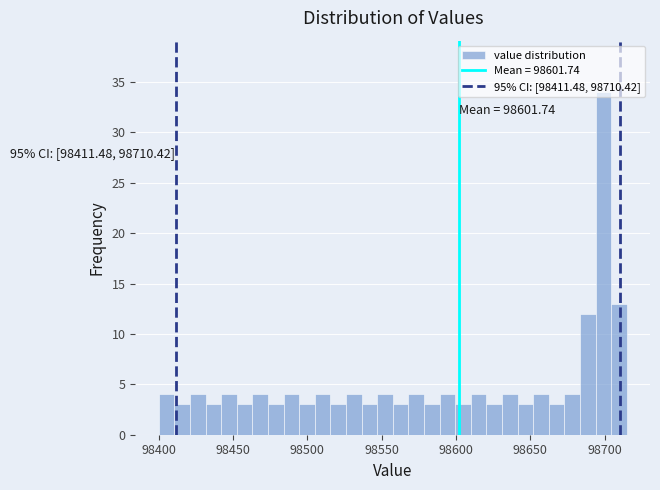

Around what value on the x-axis is the tallest bar? Give the approximate position of its centre, as read against the axis.

98700